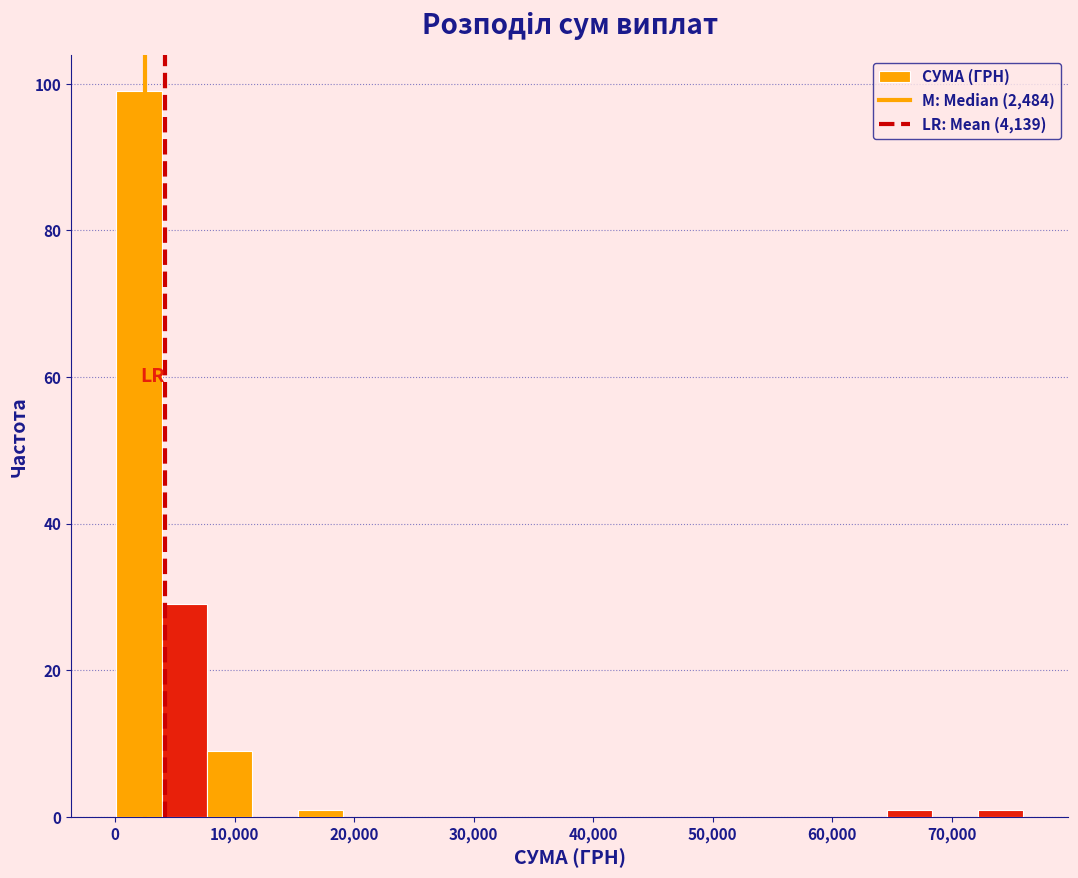

Read against the x-axis, roughly where is the centre of the tallest bar?

2000